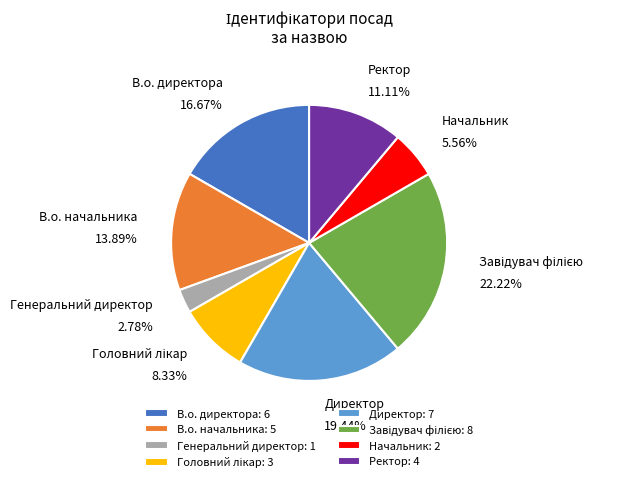

How many slices are in this pie chart?

8